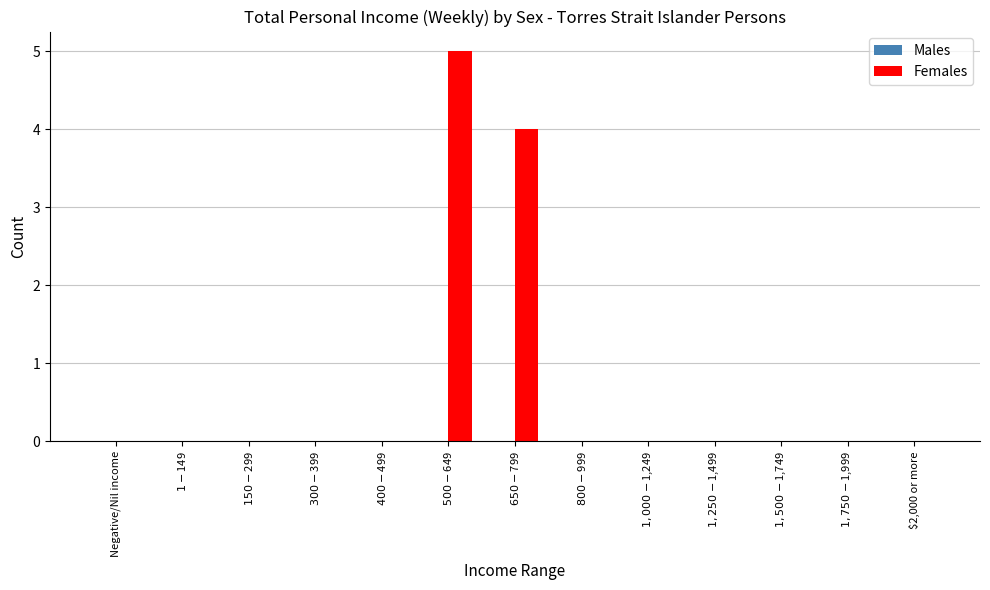

What is the sum of all values?

9